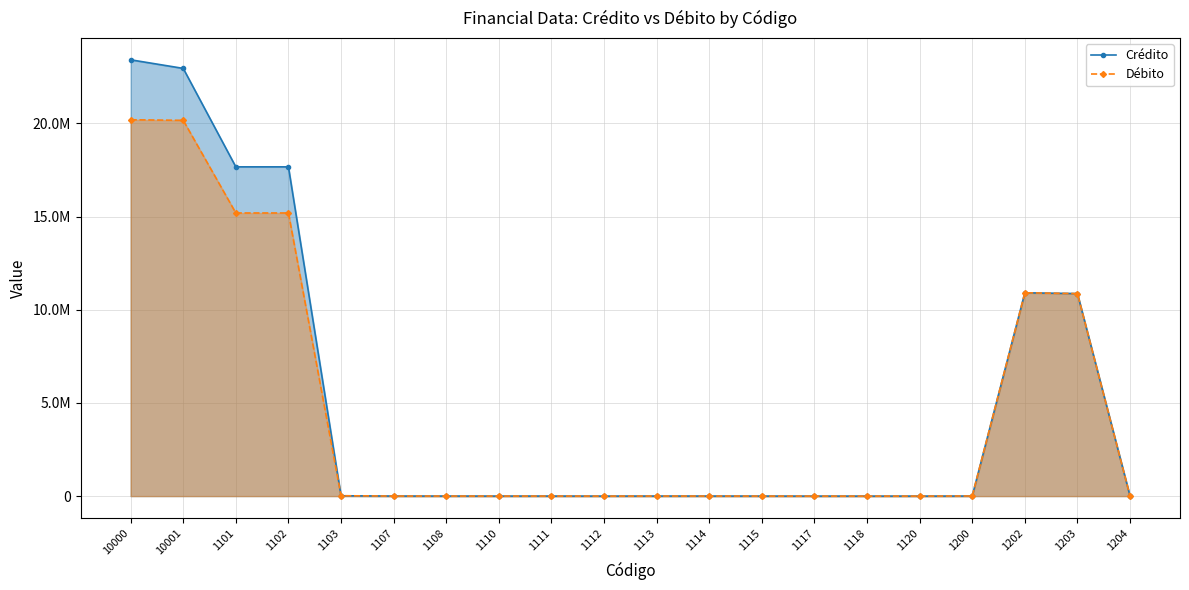

Reading left to right, list all the values displayed in this chart.

Crédito: 10000=23413413.3	10001=22952141.9	1101=17668652.9	1102=17668652.9	1103=17051.5	1107=2830.1	1108=2200.9	1110=1098.4	1111=2194.5	1112=0.0	1113=2578.9	1114=2266.5	1115=972.9	1117=0.0	1118=0.0	1120=0.0	1200=2909.4	1202=10910054.4	1203=10868714.1	1204=75.4
Débito: 10000=20195744.5	10001=20164767.5	1101=15193149.9	1102=15193149.9	1103=20051.5	1107=2830.1	1108=2200.9	1110=1098.4	1111=2194.5	1112=0.0	1113=2578.9	1114=2266.5	1115=972.9	1117=0.0	1118=0.0	1120=0.0	1200=5909.4	1202=10910054.4	1203=10868714.1	1204=75.4